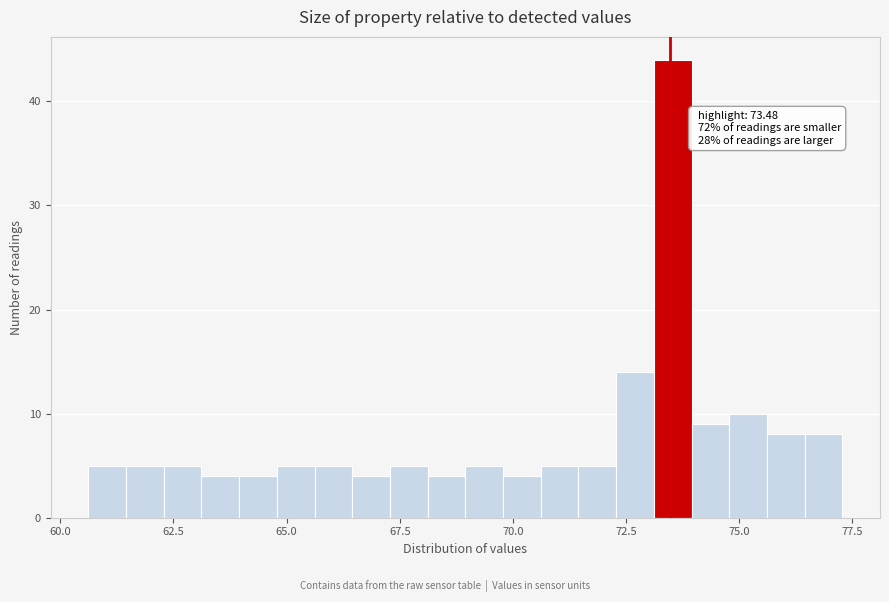

Around what value on the x-axis is the tallest bar? Give the approximate position of its centre, as read against the axis.

73.5